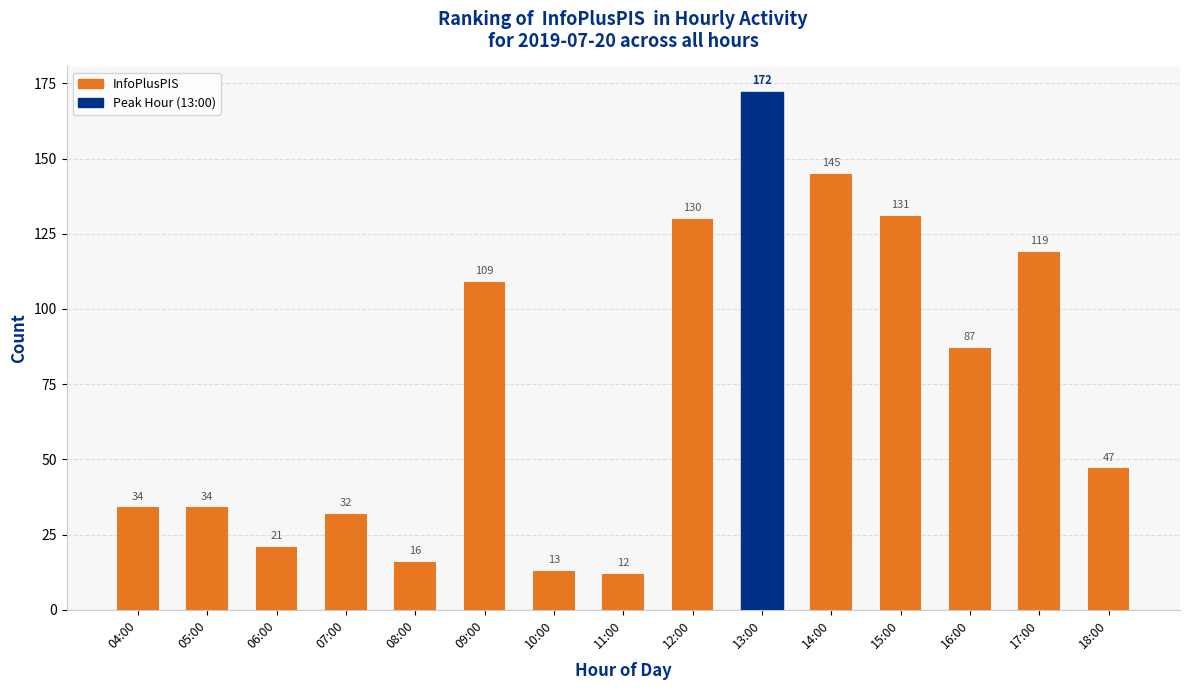

The chart shows a value of 87 at 16:00. True or false?

True